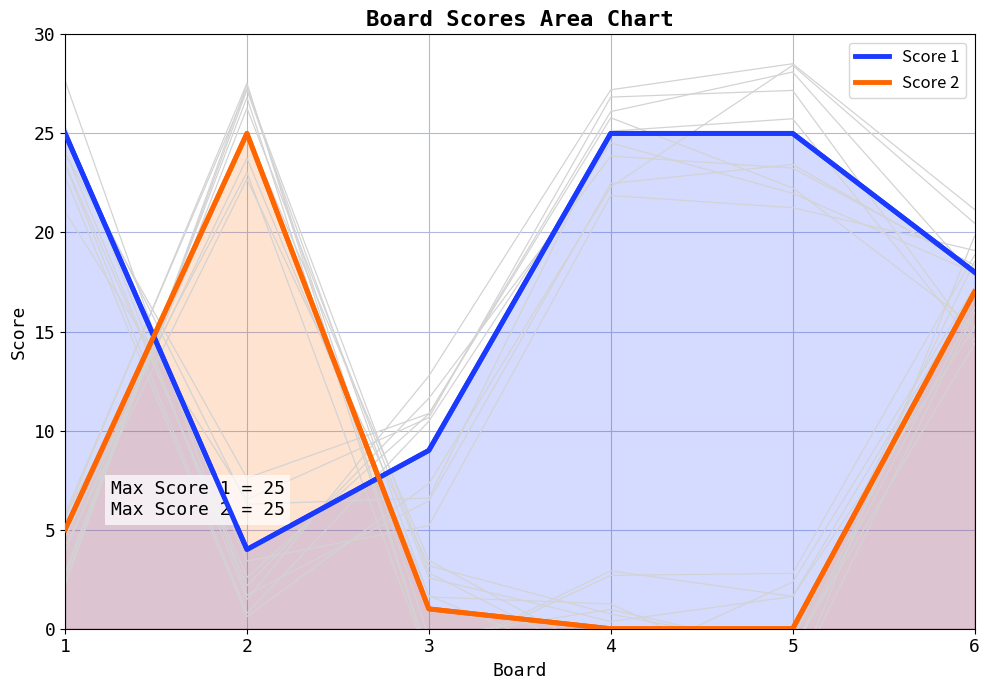

Reading left to right, what are all the values shown in this chart?

Score 1: 1=25	2=4	3=9	4=25	5=25	6=18
Score 2: 1=5	2=25	3=1	4=0	5=0	6=17